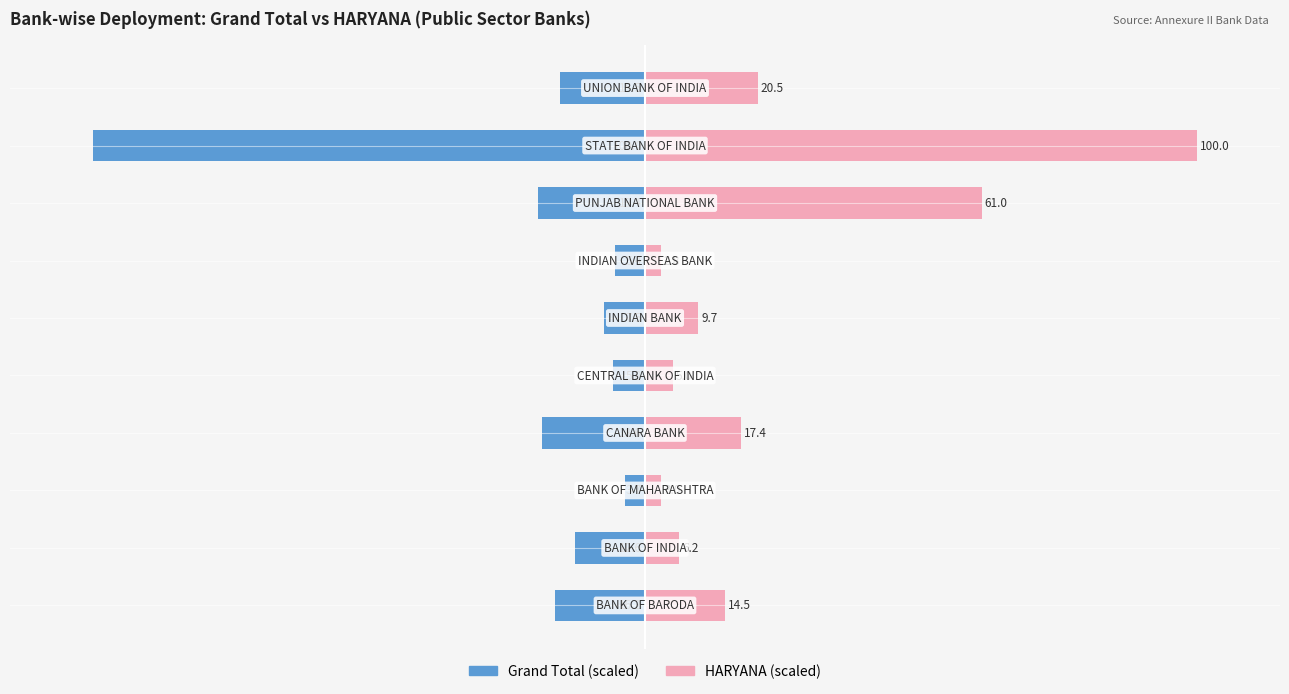

List the series in order of their overall mean, highest first.

HARYANA, Grand Total